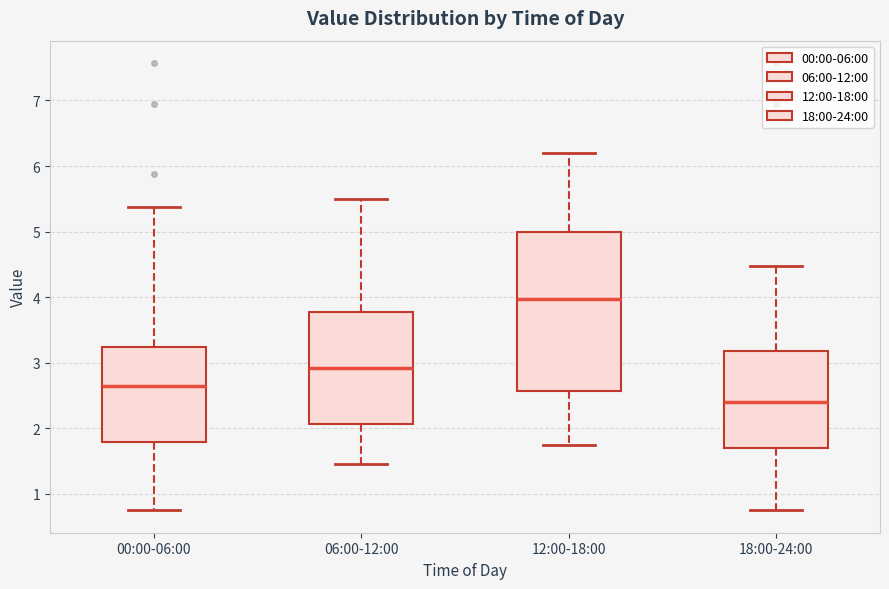

Which box is the tallest, from its lower edge to its upper edge?

12:00-18:00